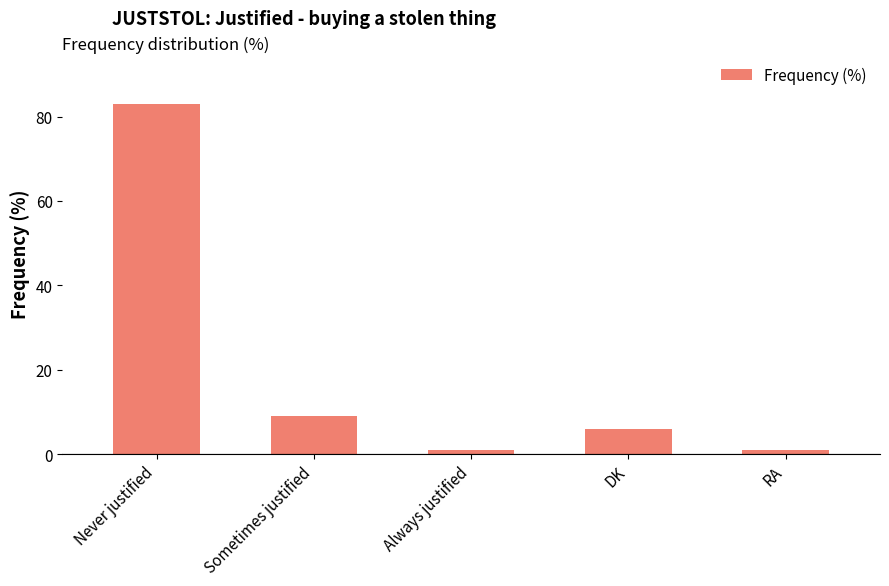

What is the approximate value at DK, to the nearest 5?

5